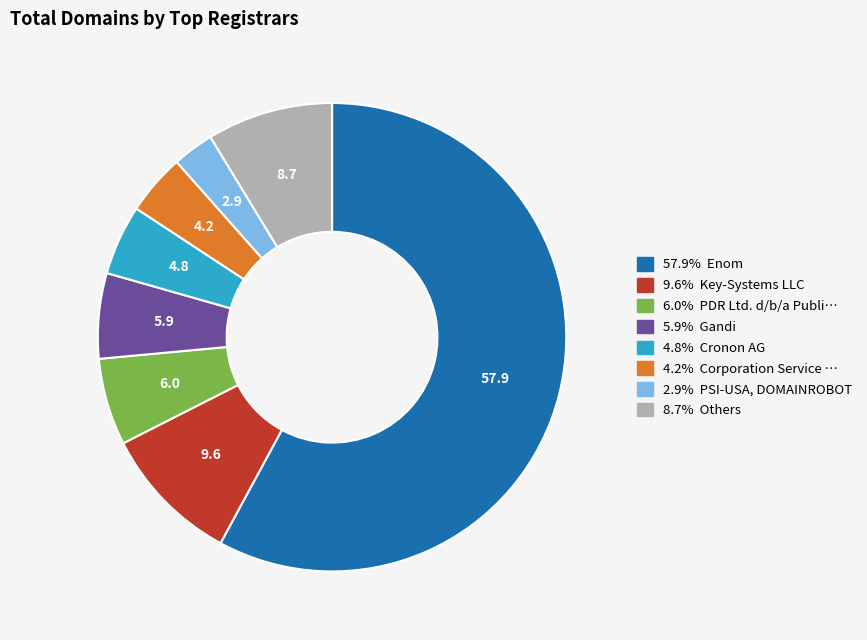

Does any single category account for the majority?

Yes